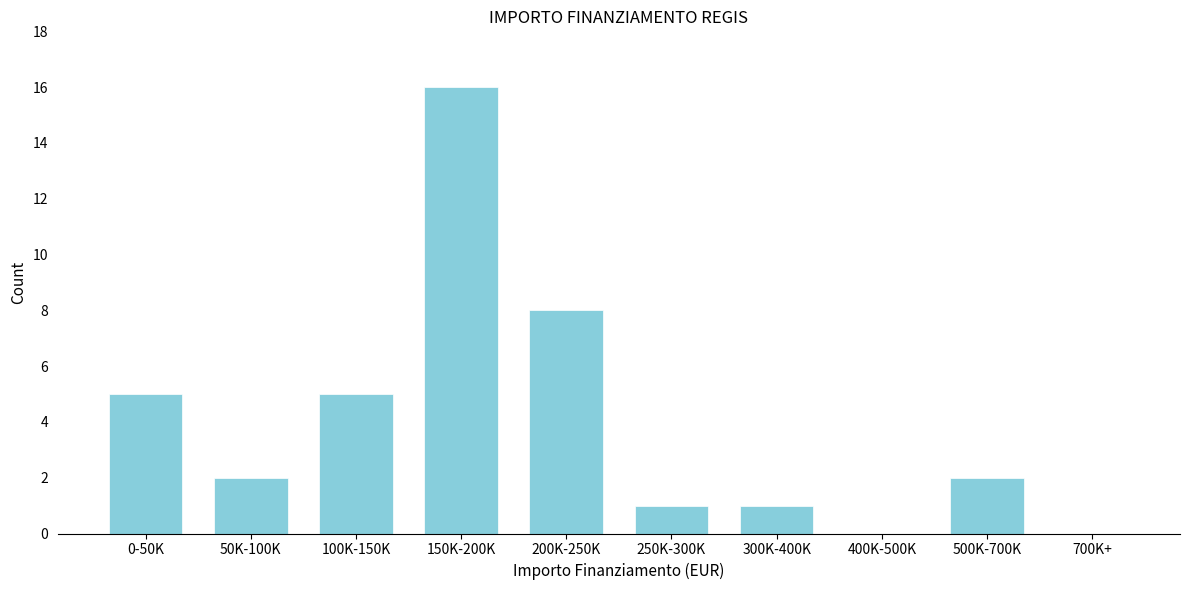

Reading left to right, list all the values displayed in this chart.

0-50K=5	50K-100K=2	100K-150K=5	150K-200K=16	200K-250K=8	250K-300K=1	300K-400K=1	400K-500K=0	500K-700K=2	700K+=0